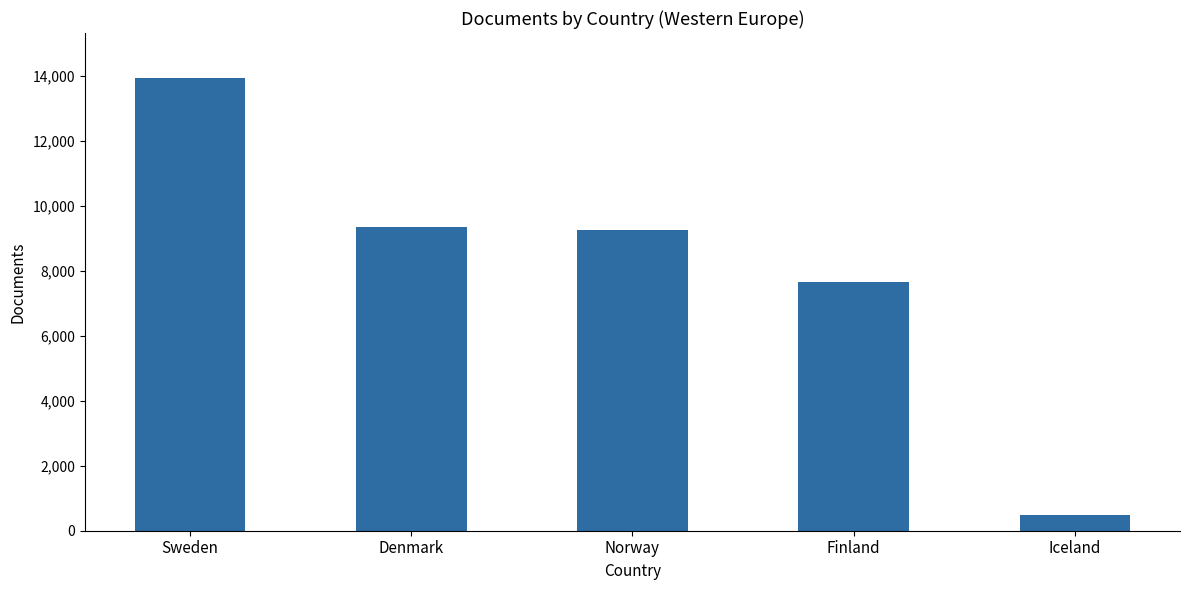

What is the maximum value shown in the chart?

13939